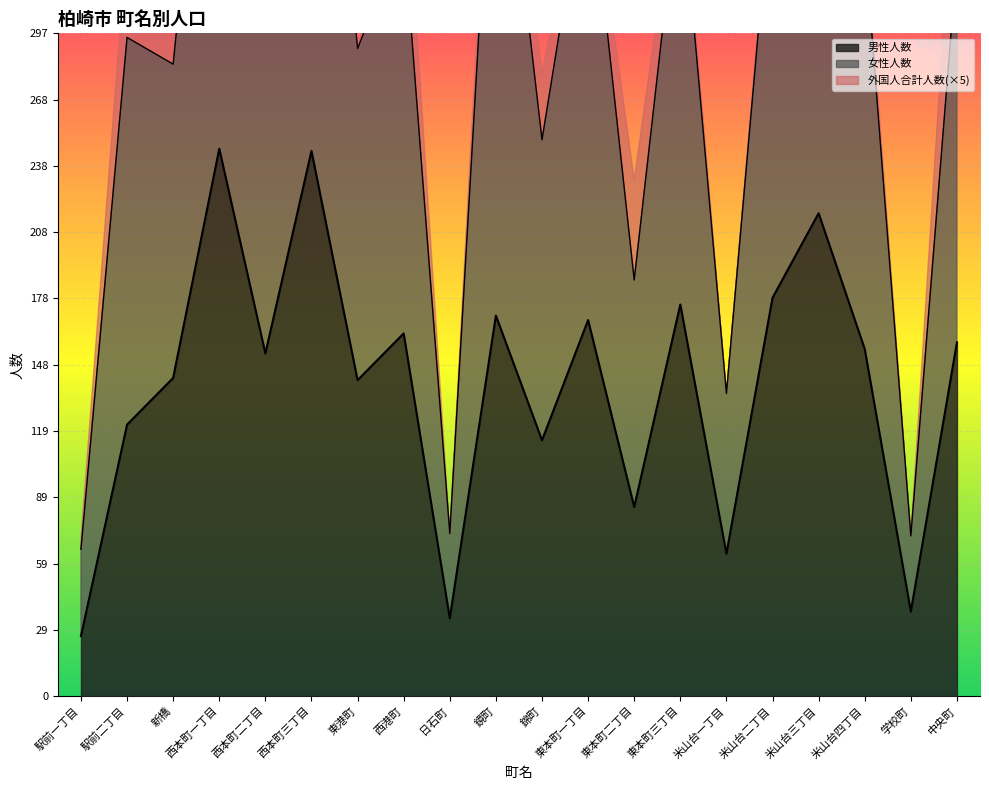

What is the maximum value for 男性人数?

246